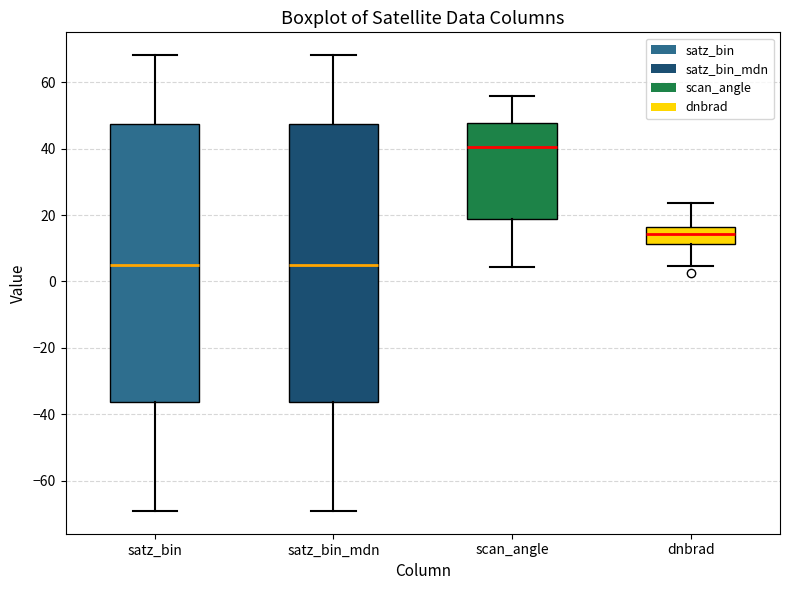

Reading left to right, transcribe this box plot: for each box, give where its median line is, the range the box spans, and where its two whiskers end, as read against the y-axis. The values are not printed on the chart, so give them approximately, as read against the axis.

satz_bin: median 4, box -36 to 48, whiskers -70 to 68
satz_bin_mdn: median 6, box -36 to 48, whiskers -70 to 68
scan_angle: median 40, box 18 to 48, whiskers 4 to 56
dnbrad: median 14, box 12 to 16, whiskers 4 to 24